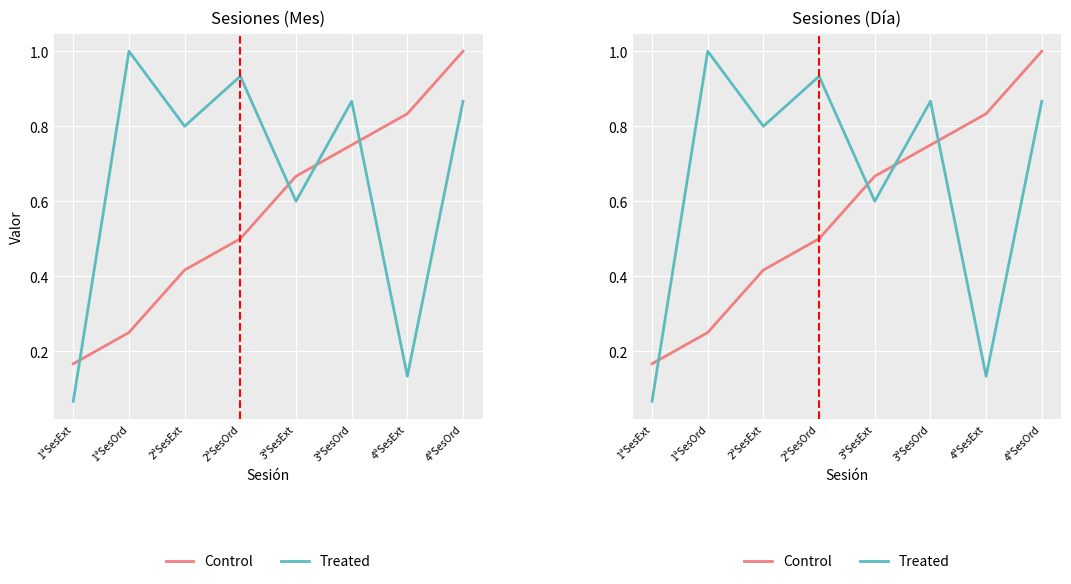

What is the sum of all Control values?

4.6